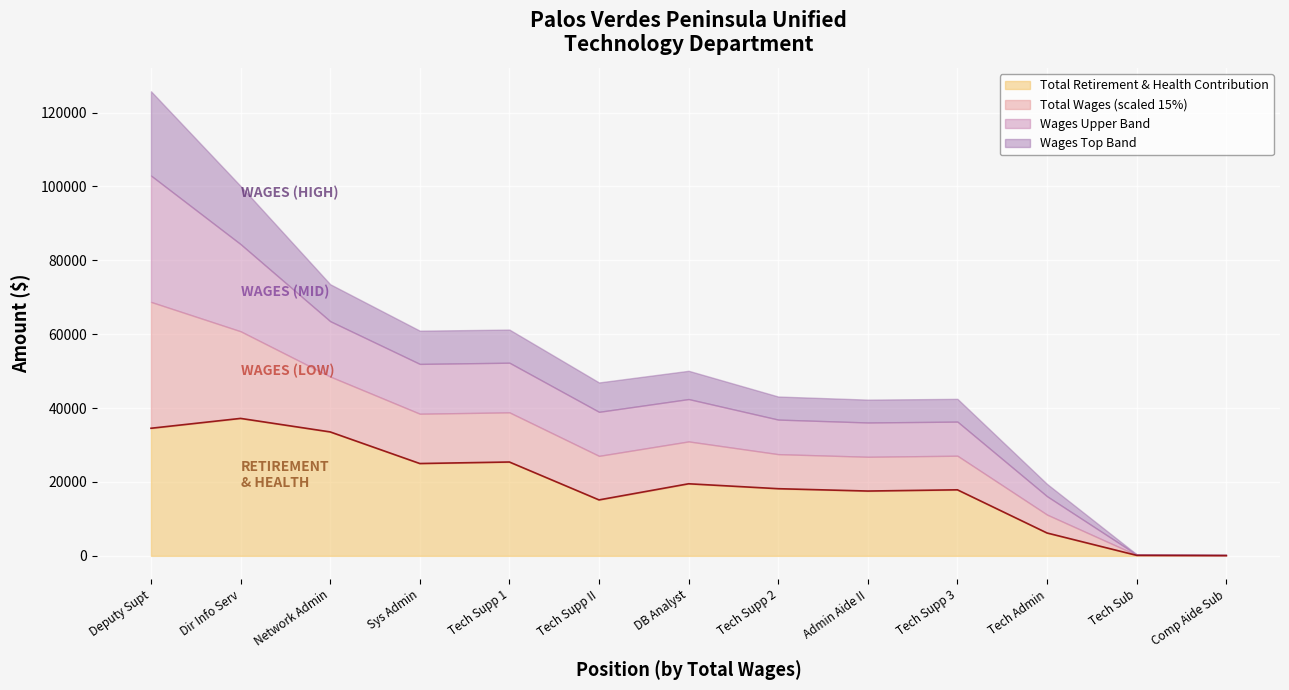

Does the chart display data point markers on the line(s)?

No